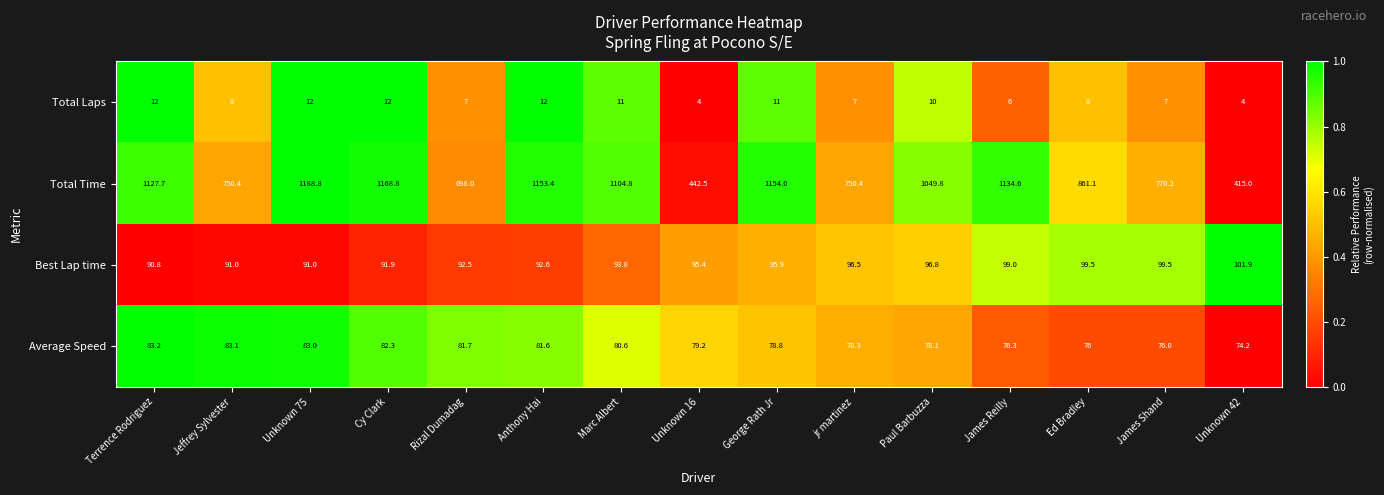

At which label does Best Lap time first exceed 95?

Unknown 16